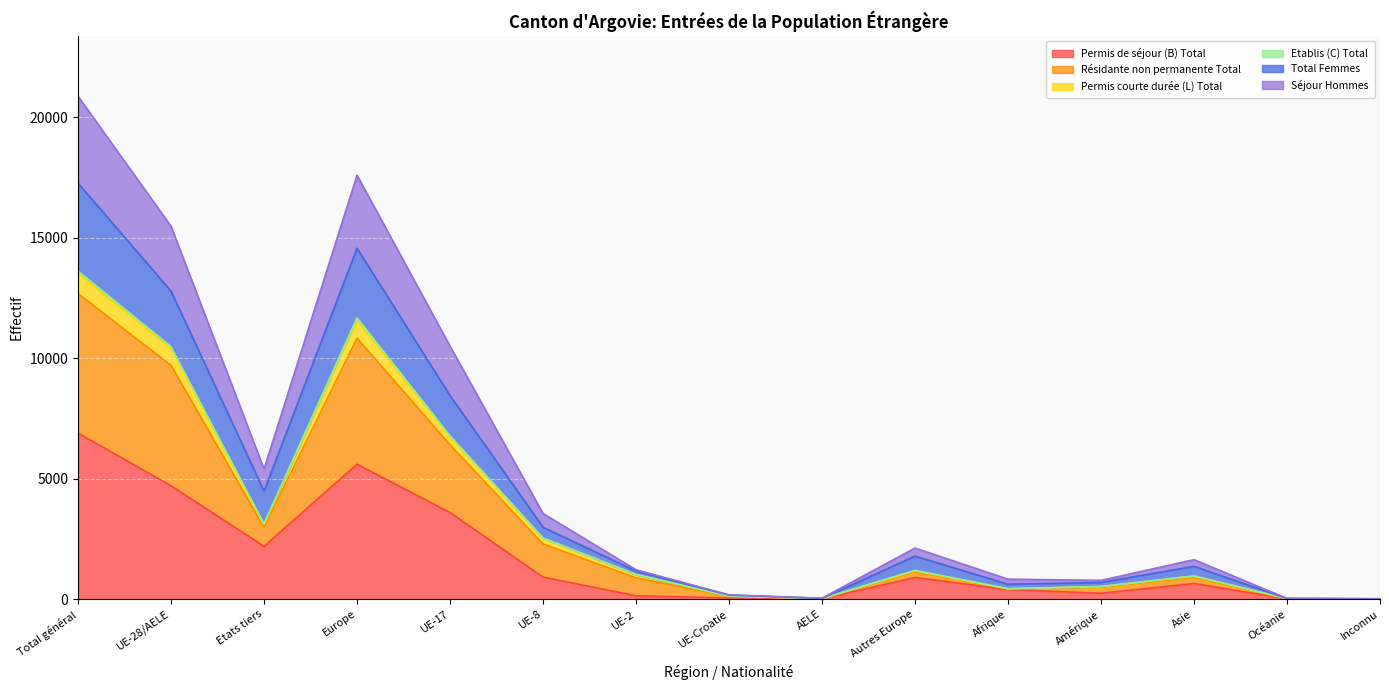

At which category is the sum across all series the highest?

Total général